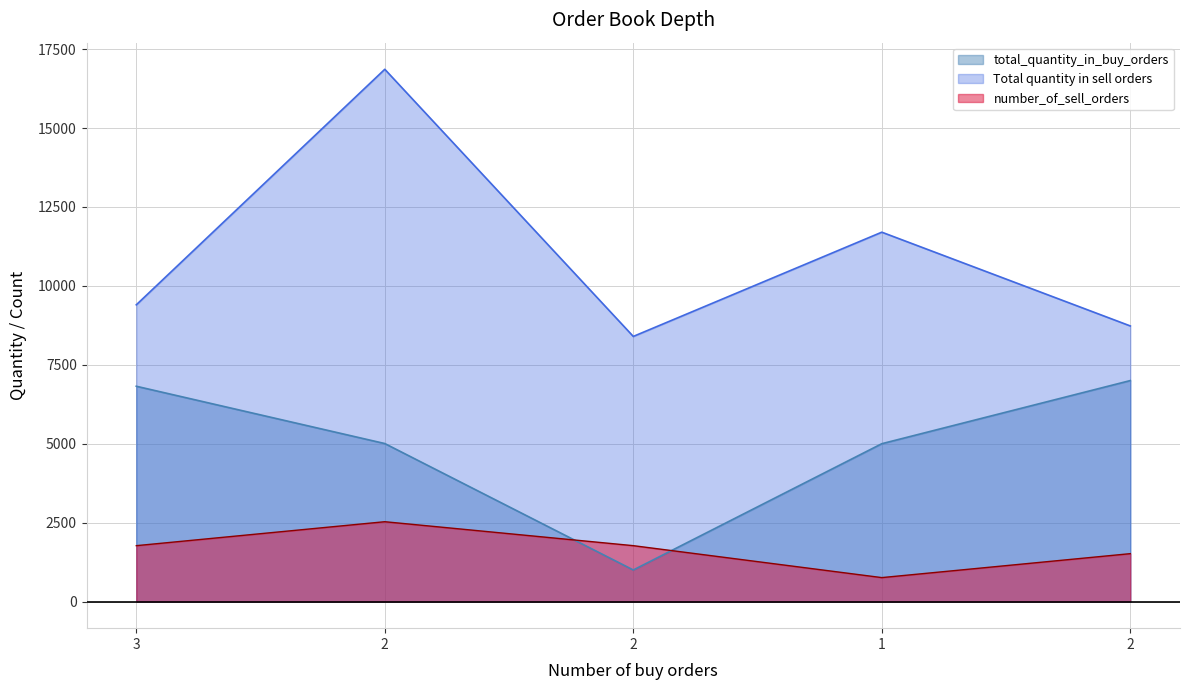

What is the total value across all series at 2?

24394.0